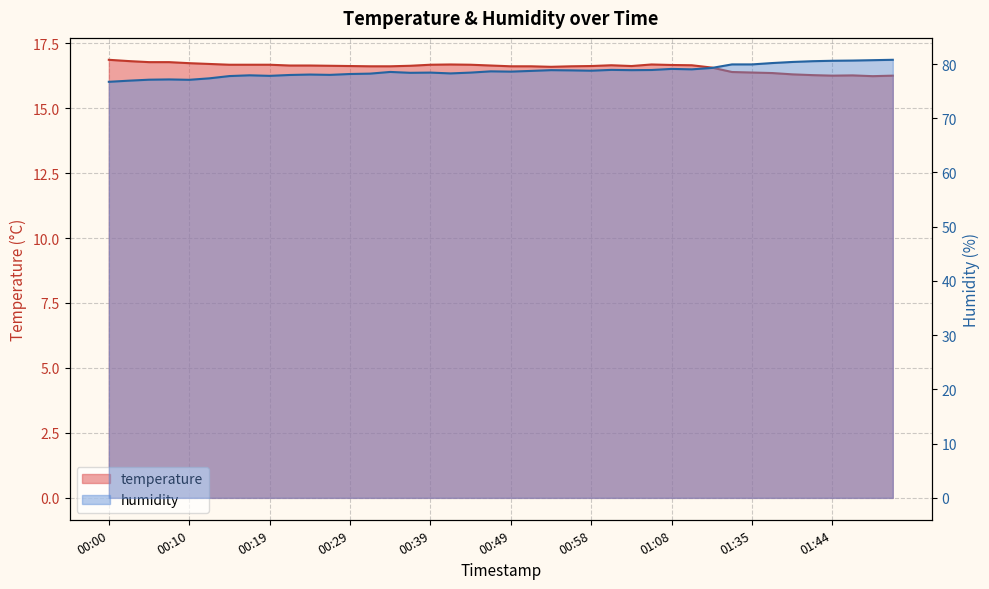

Which series has the largest total across all categories?

humidity